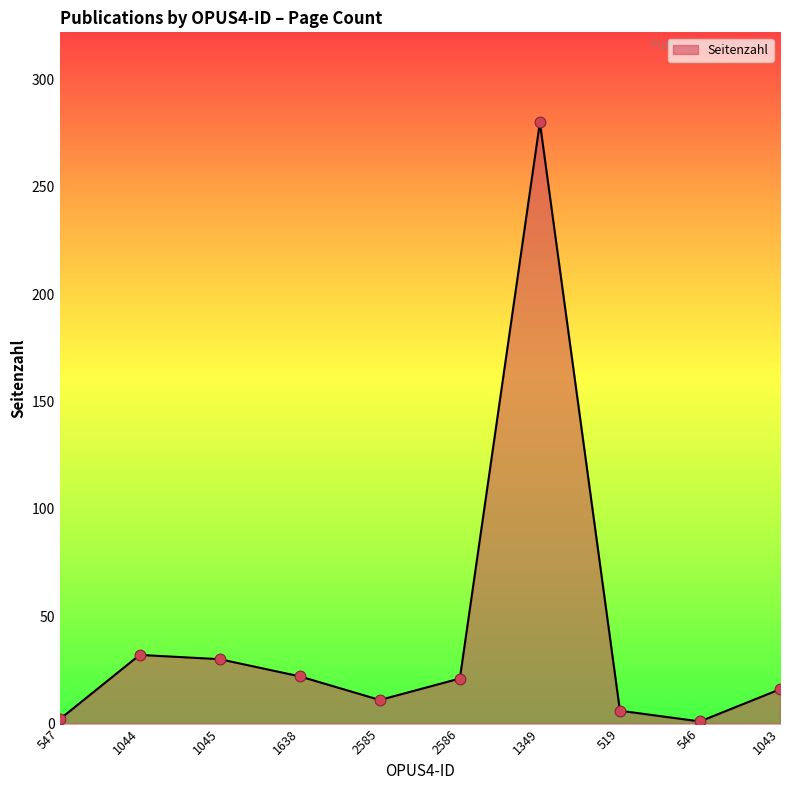

What is the change in value from 1045 to 1638?

-8